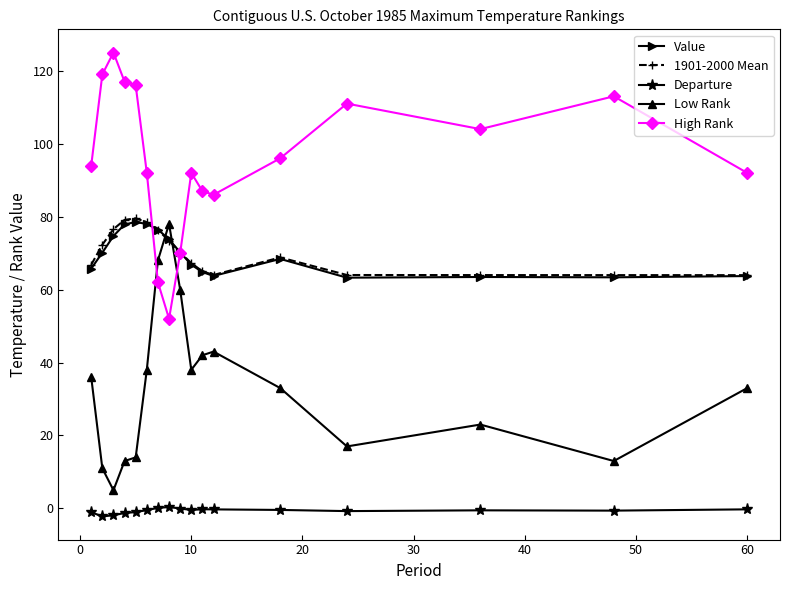

What is the sum of all High Rank values?

1628.0